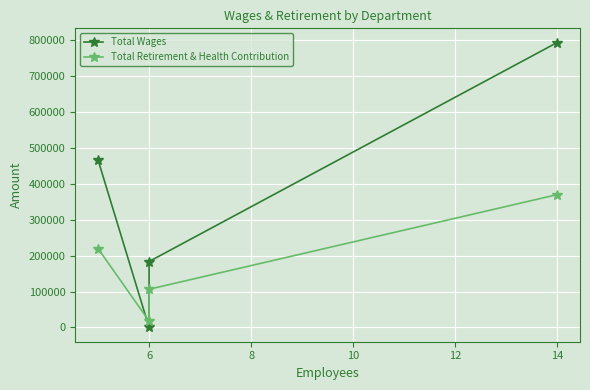

Where does the Total Retirement & Health Contribution series first go above 219792?

14